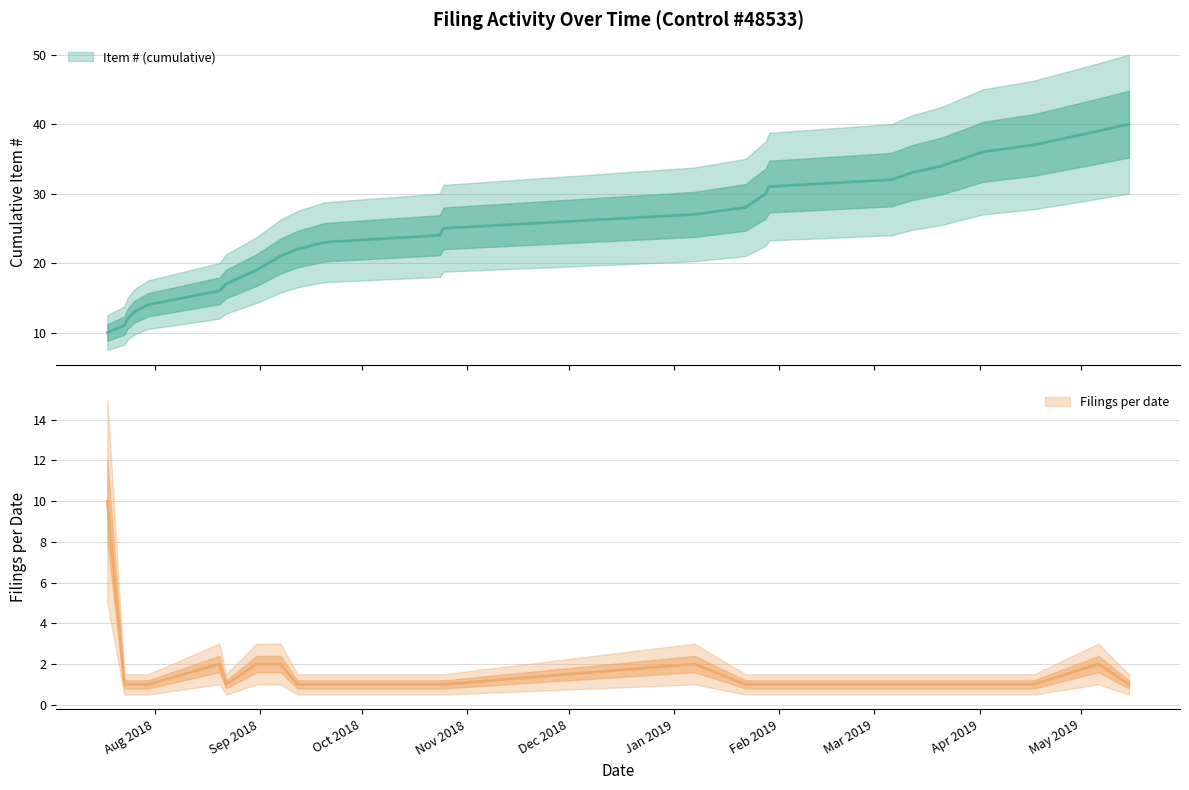

True or false: Filings per date has a value of 1 at 2018-07-30.

True